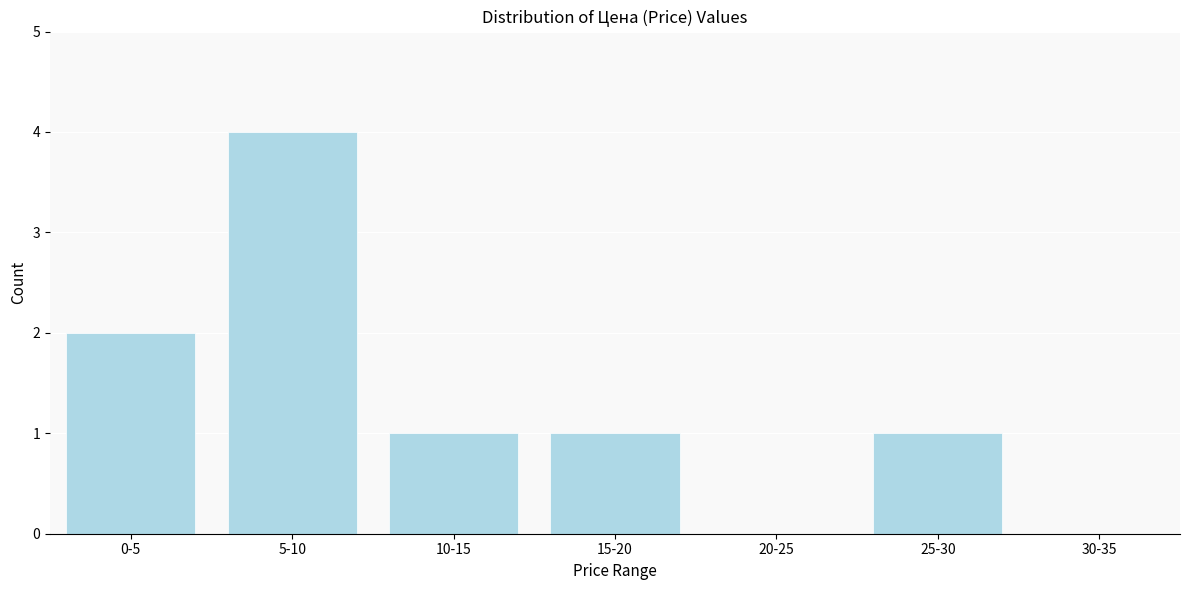

Reading right to left, what are all the values shown in this chart?

30-35=0	25-30=1	20-25=0	15-20=1	10-15=1	5-10=4	0-5=2